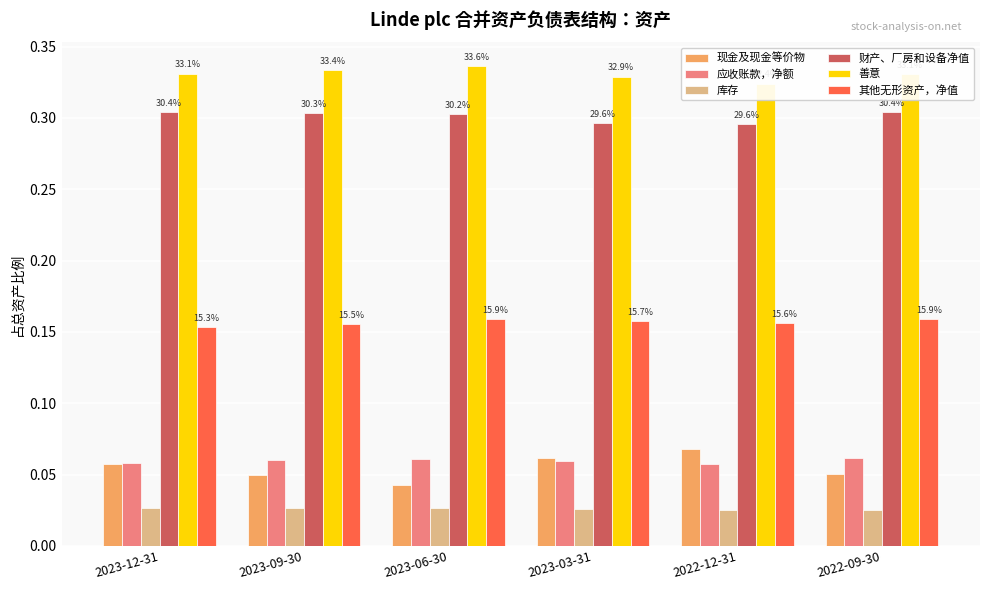

Between 2023-12-31 and 2023-06-30, which series saw the biggest shift?

现金及现金等价物